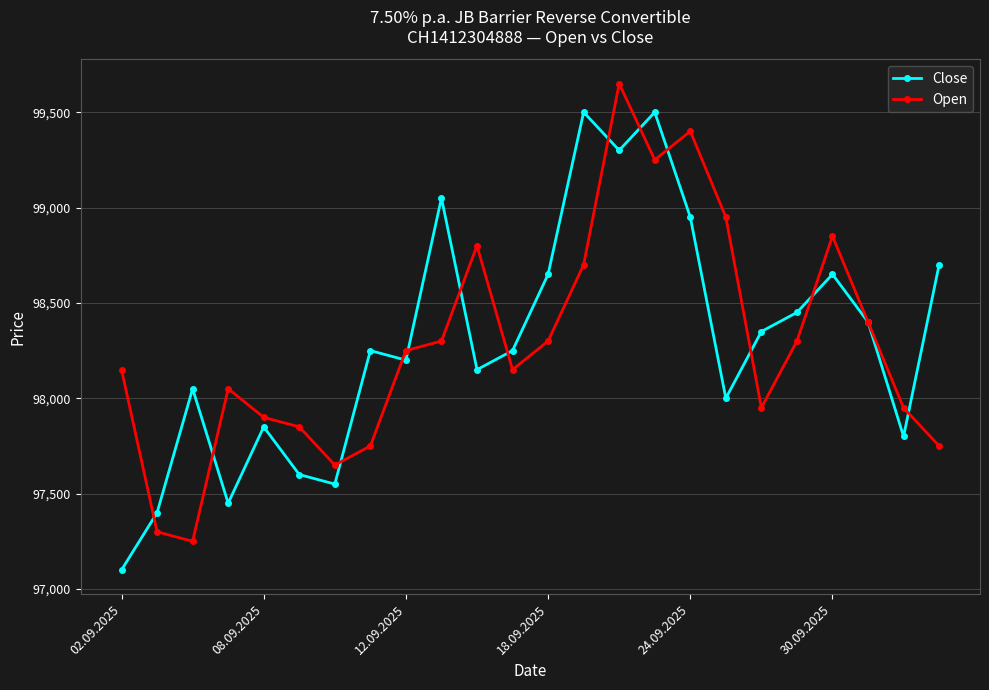

Rank the series by their maximum value, from highest to lowest.

Open, Close